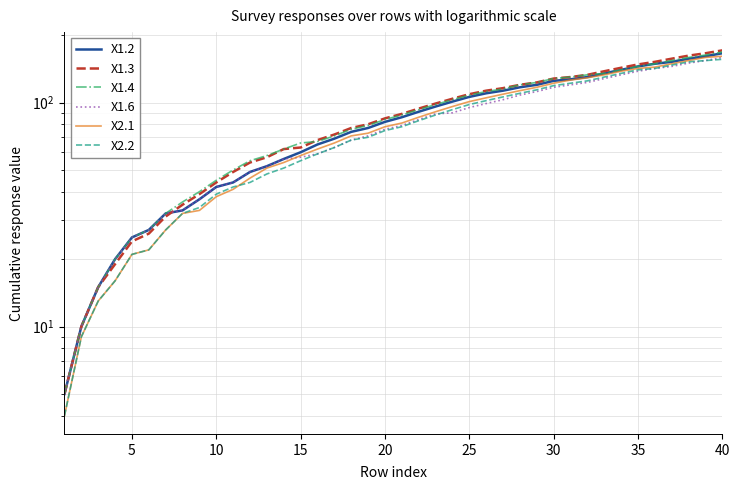

Where is X2.1 nearest to the value 82?

20